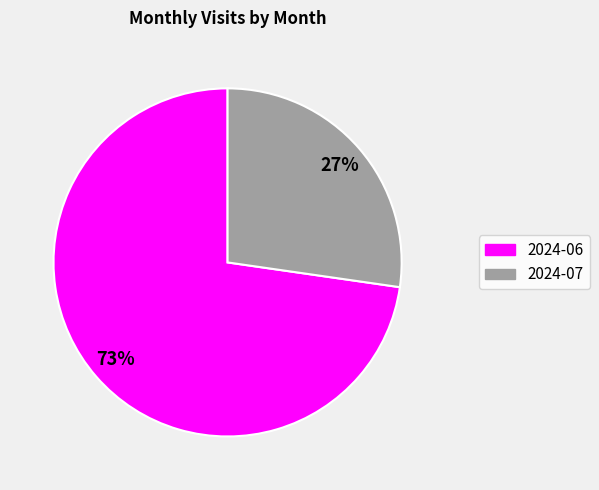

Which has a higher value, 2024-07 or 2024-06?

2024-06